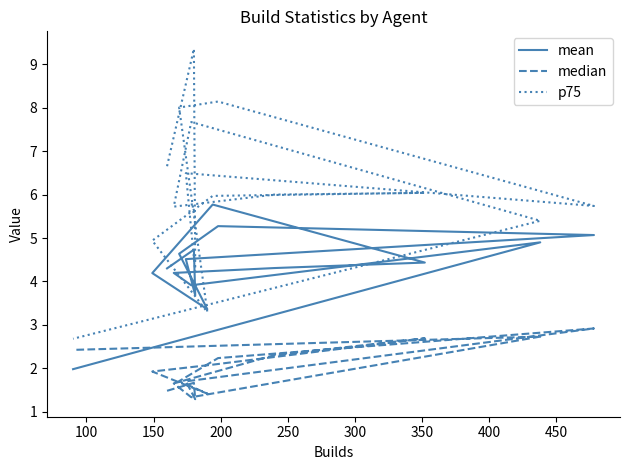

In median, how many points are higher than both neighbors (excluding endpoints)?

4